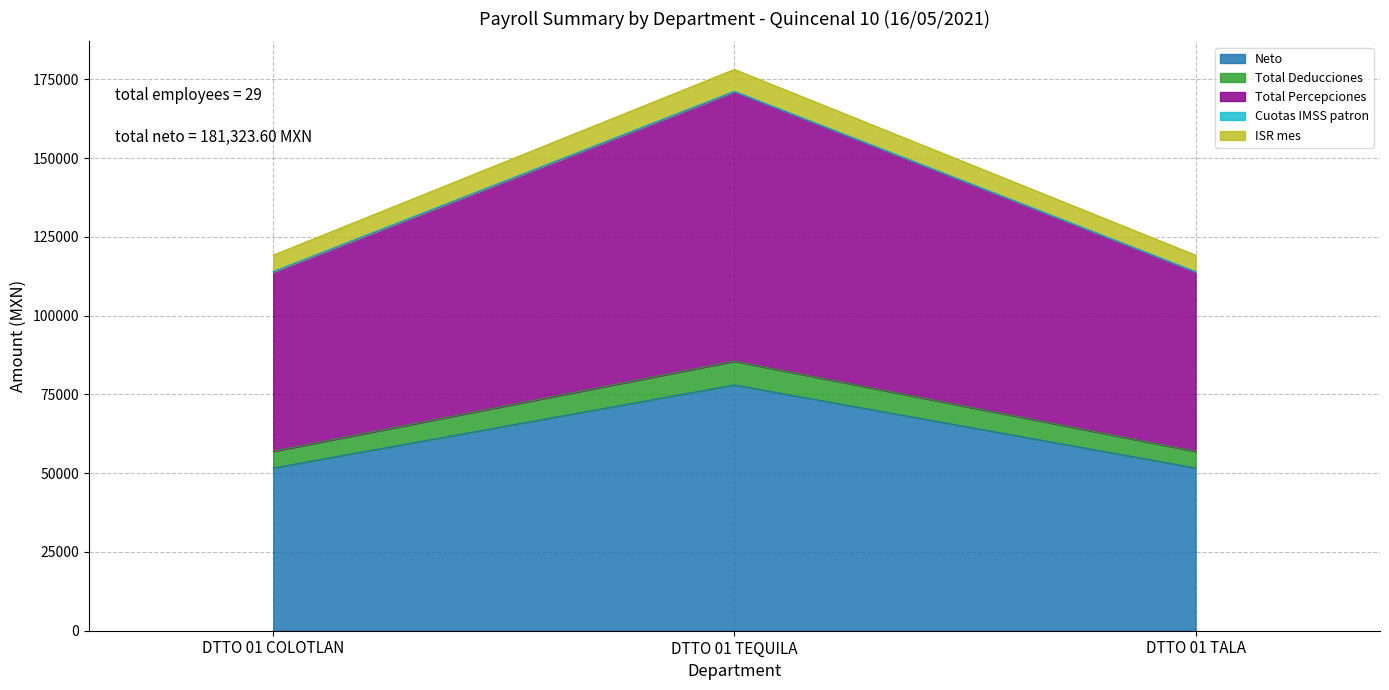

Which category has the highest value in the Neto series?

DTTO 01 TEQUILA